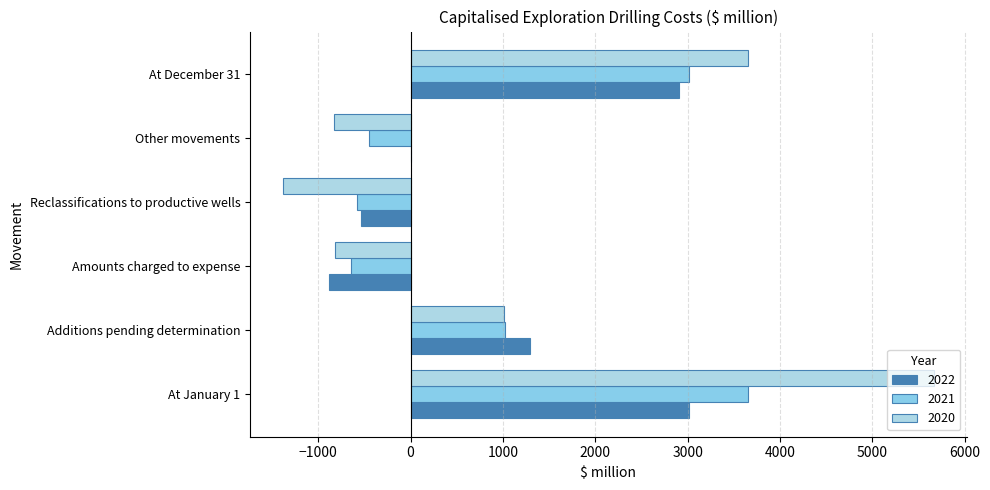

How many positive values does the 2020 series have?

3